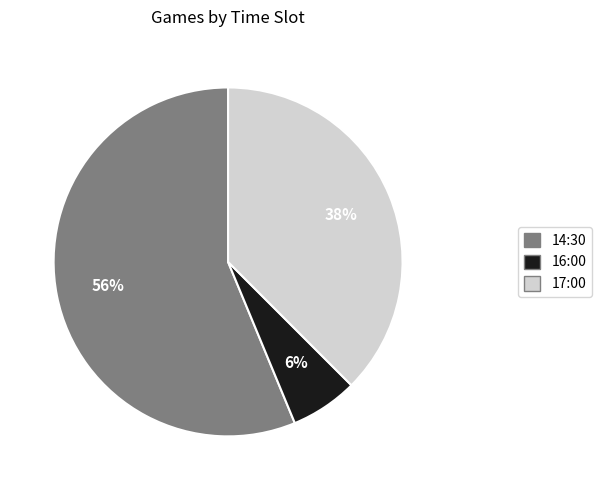

Which has a higher value, 17:00 or 14:30?

14:30